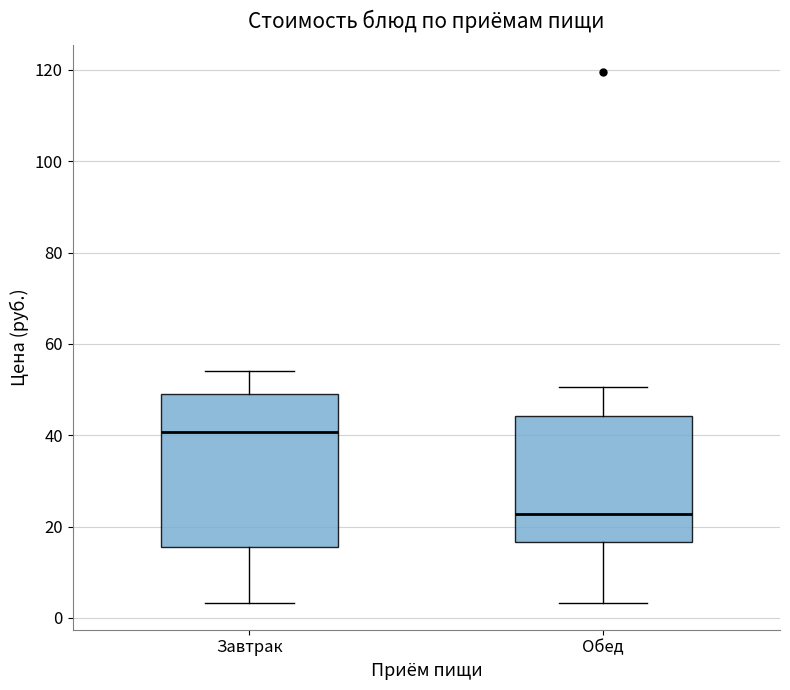

Which box has the highest median line?

Завтрак